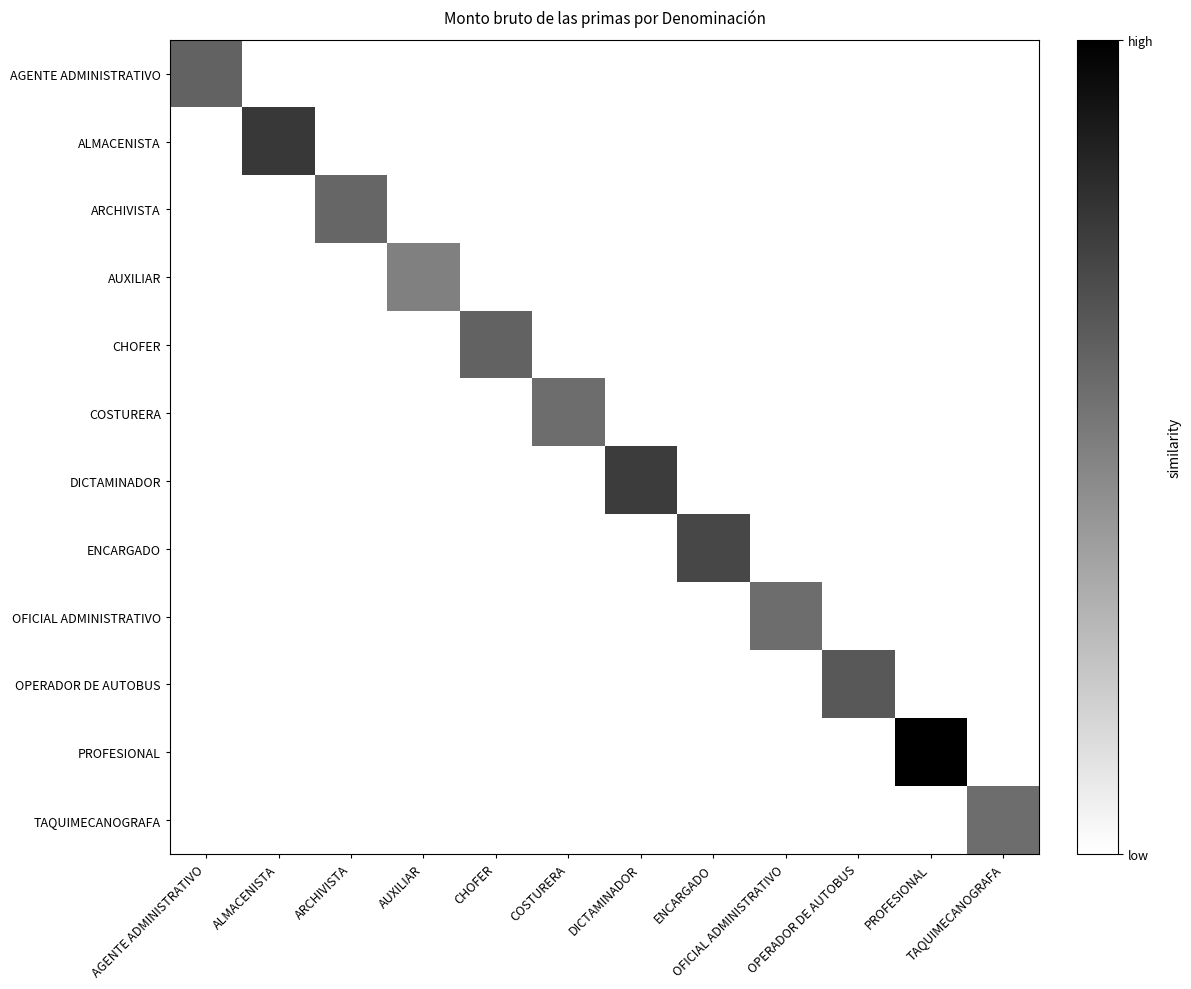

Which series has the largest range (max minus min)?

PROFESIONAL